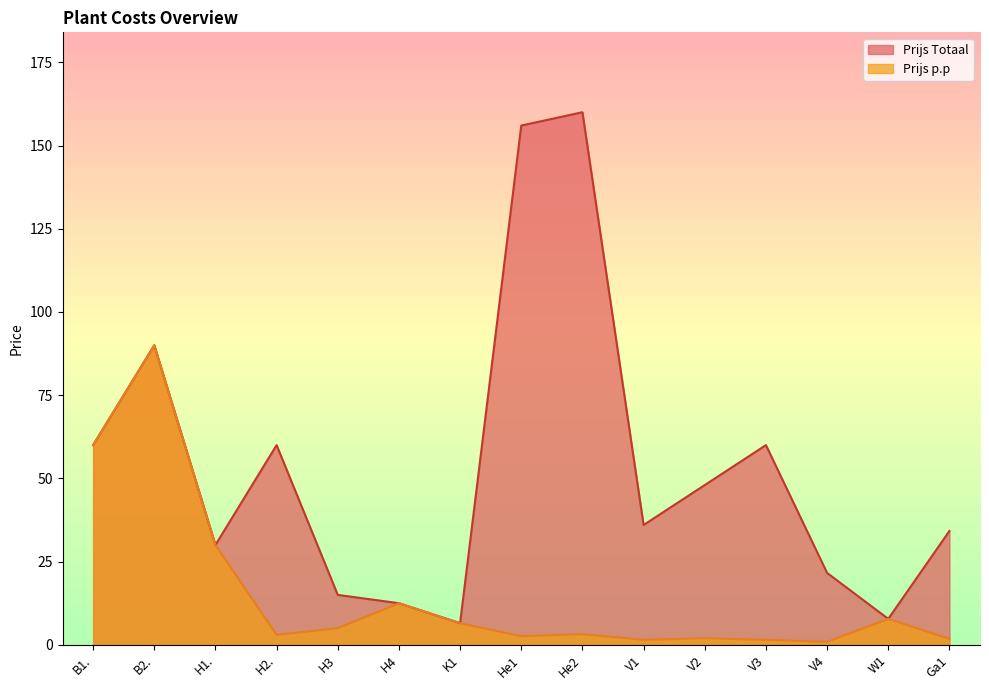

How many data points in Prijs p.p are less than 3?

6